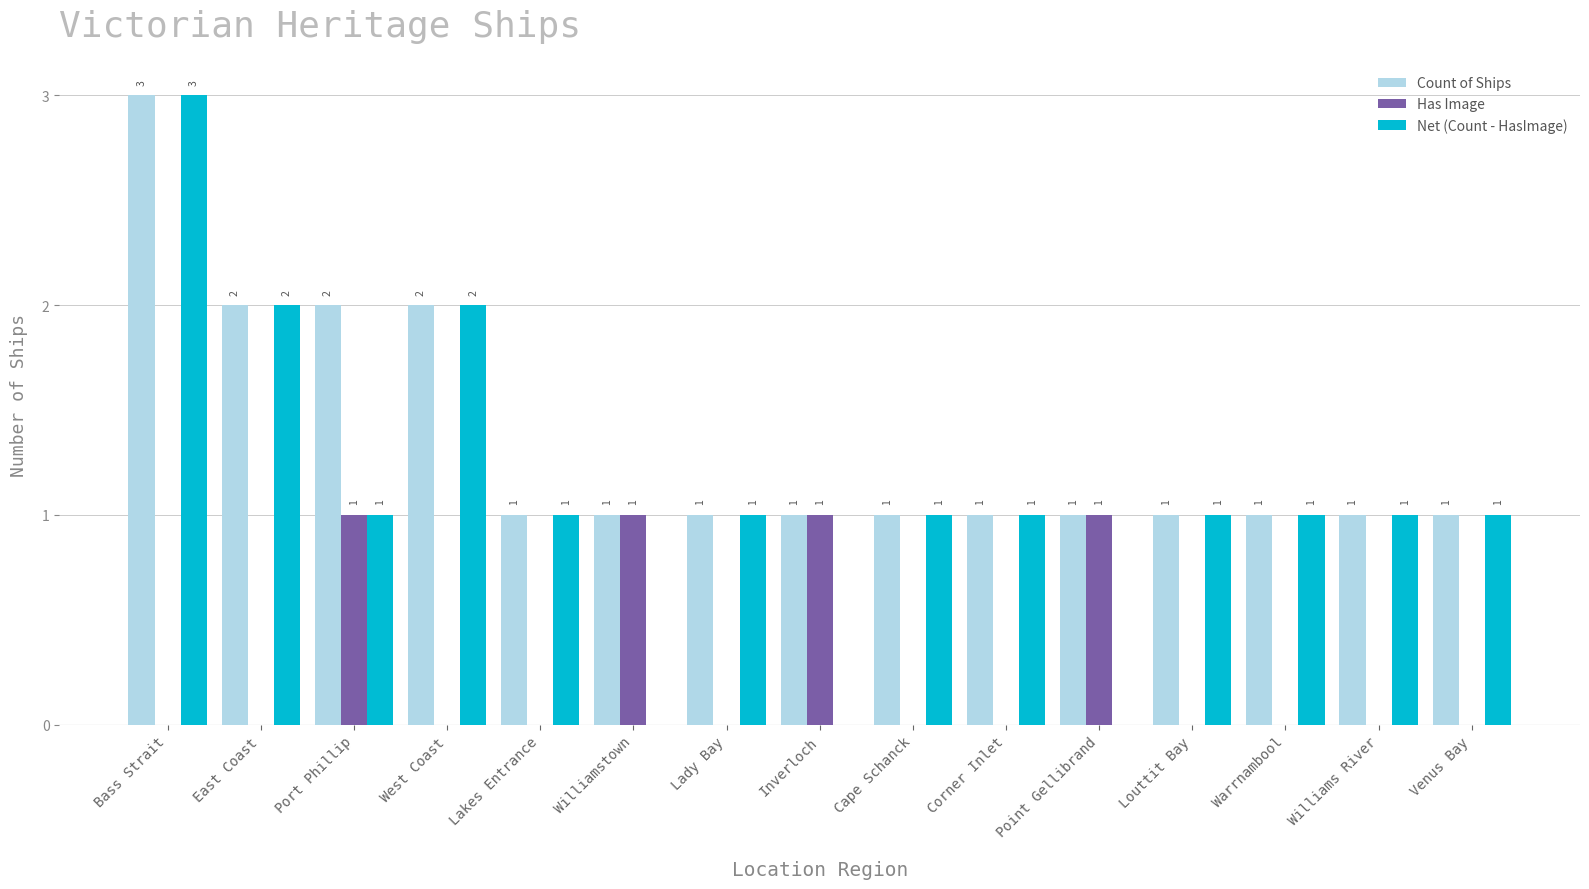

What is the sum of the Net (Count - HasImage) values at East Coast and Venus Bay?

3